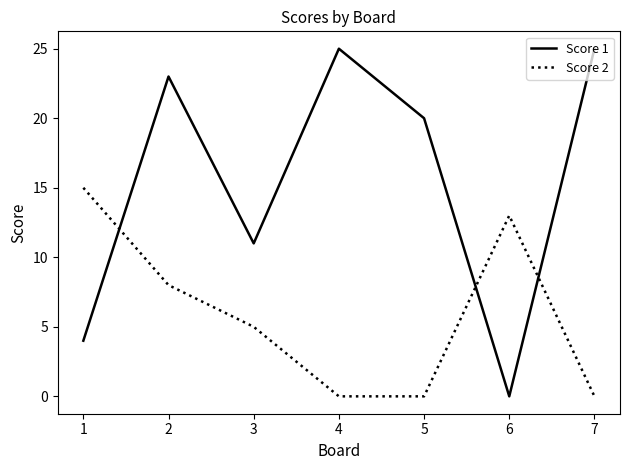

List the series in order of their peak value, highest first.

Score 1, Score 2